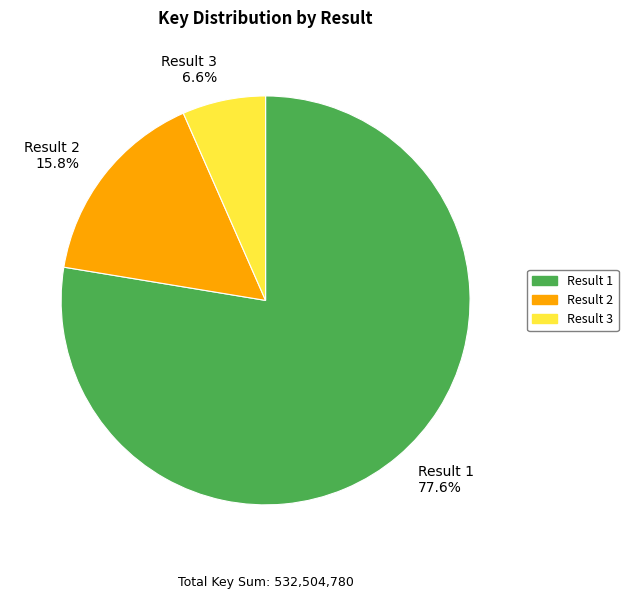

Which category has the smallest portion of the pie?

Result 3